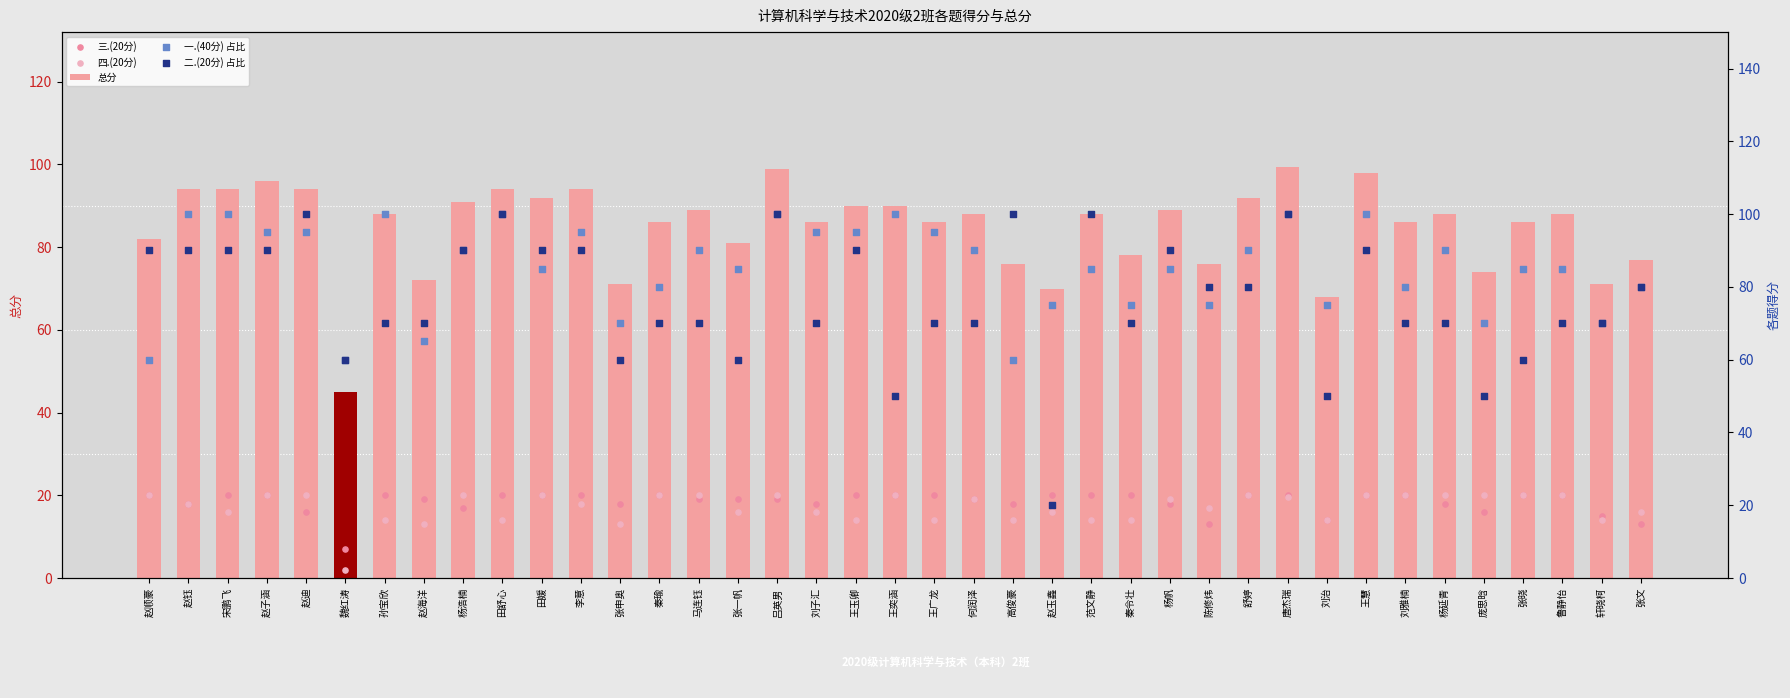

What are all the series names shown in the legend?

总分, 三.(20分), 四.(20分), 一.(40分) 占比, 二.(20分) 占比